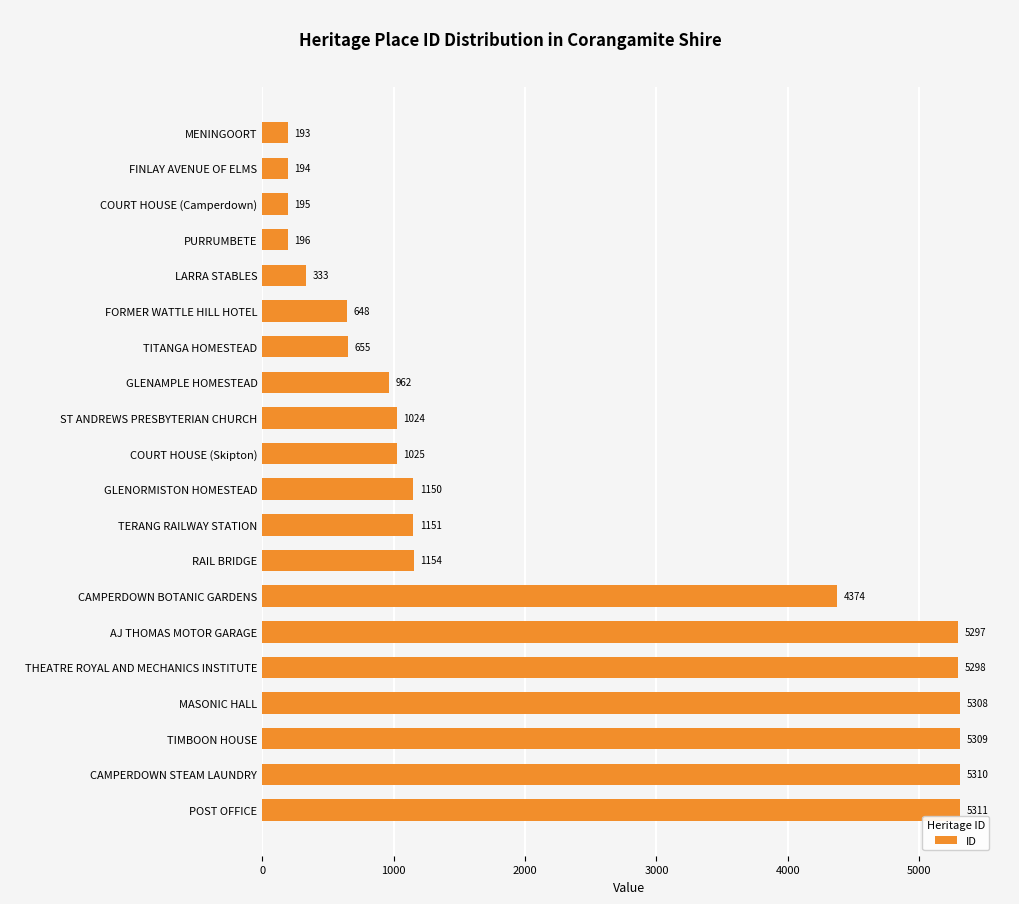

What is the smallest value displayed?

193